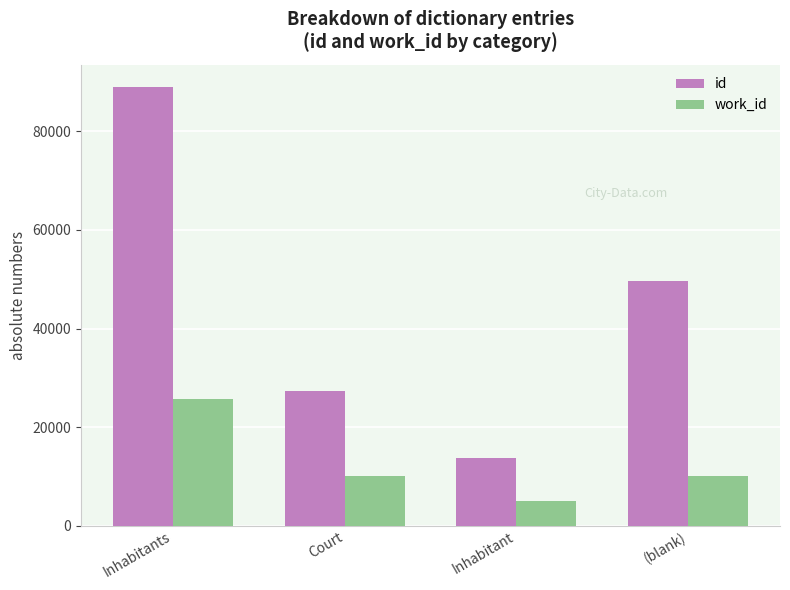

Where is id nearest to the value 51392?

(blank)